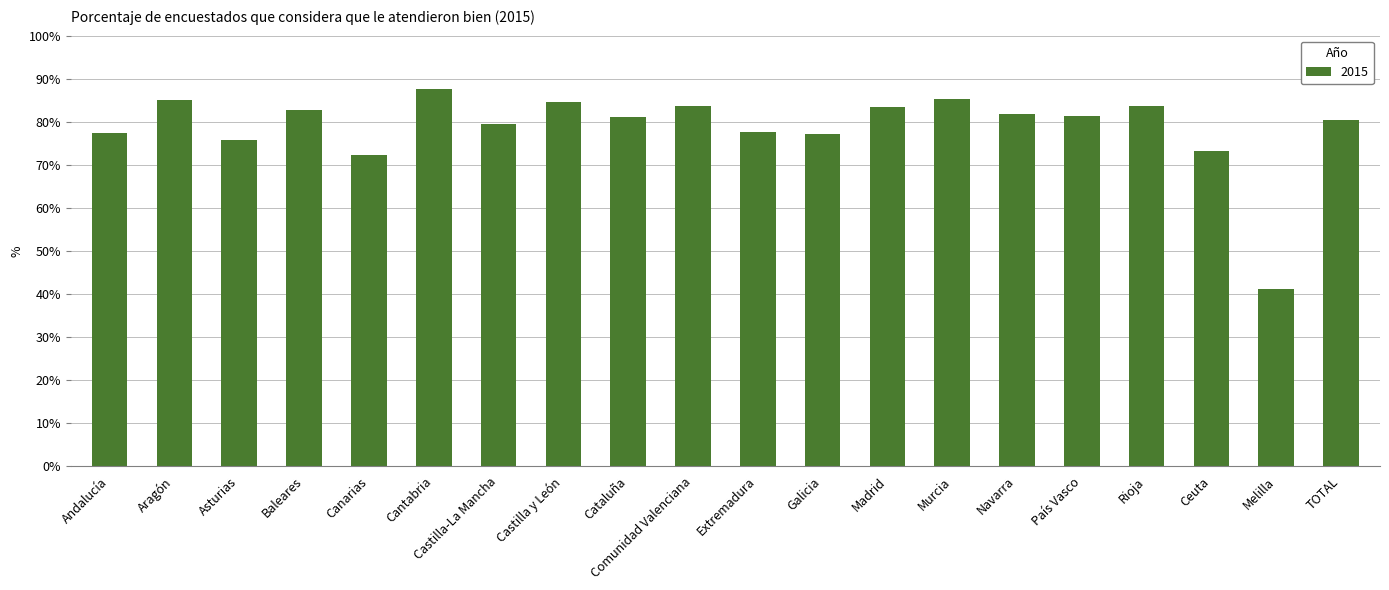

True or false: the data shows 36.1 at Ceuta.

False